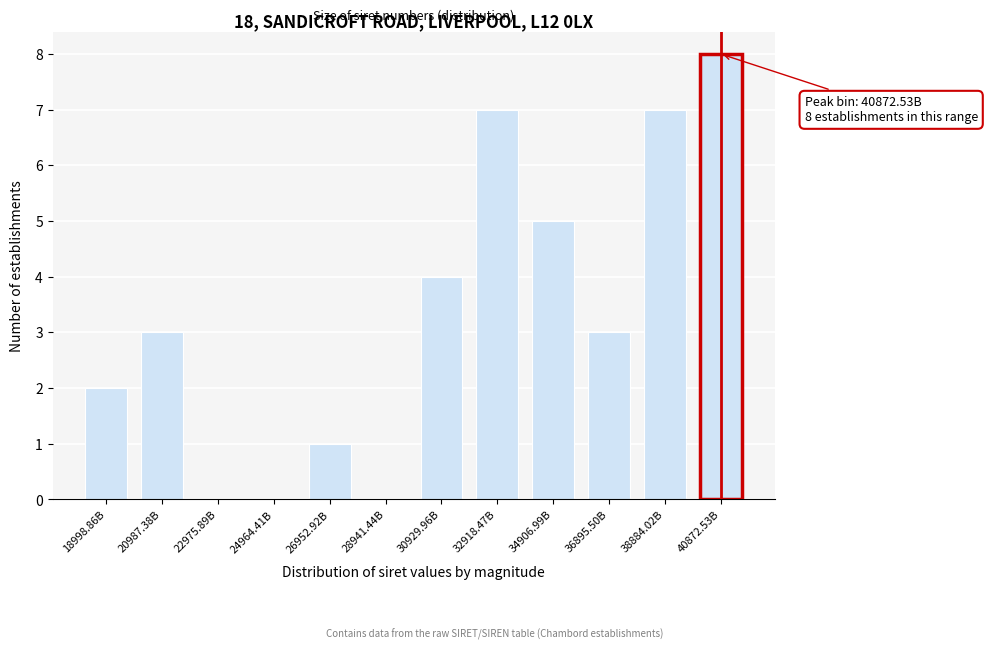

Reading left to right, what are all the values shown in this chart?

18998.86B=2	20987.38B=3	22975.89B=0	24964.41B=0	26952.92B=1	28941.44B=0	30929.96B=4	32918.47B=7	34906.99B=5	36895.50B=3	38884.02B=7	40872.53B=8